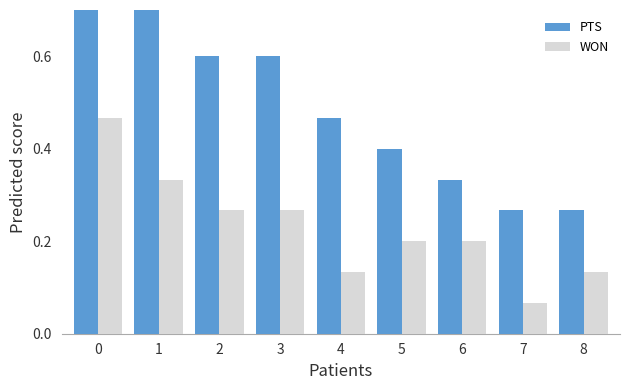

How many PTS values are between 0 and 1?

9